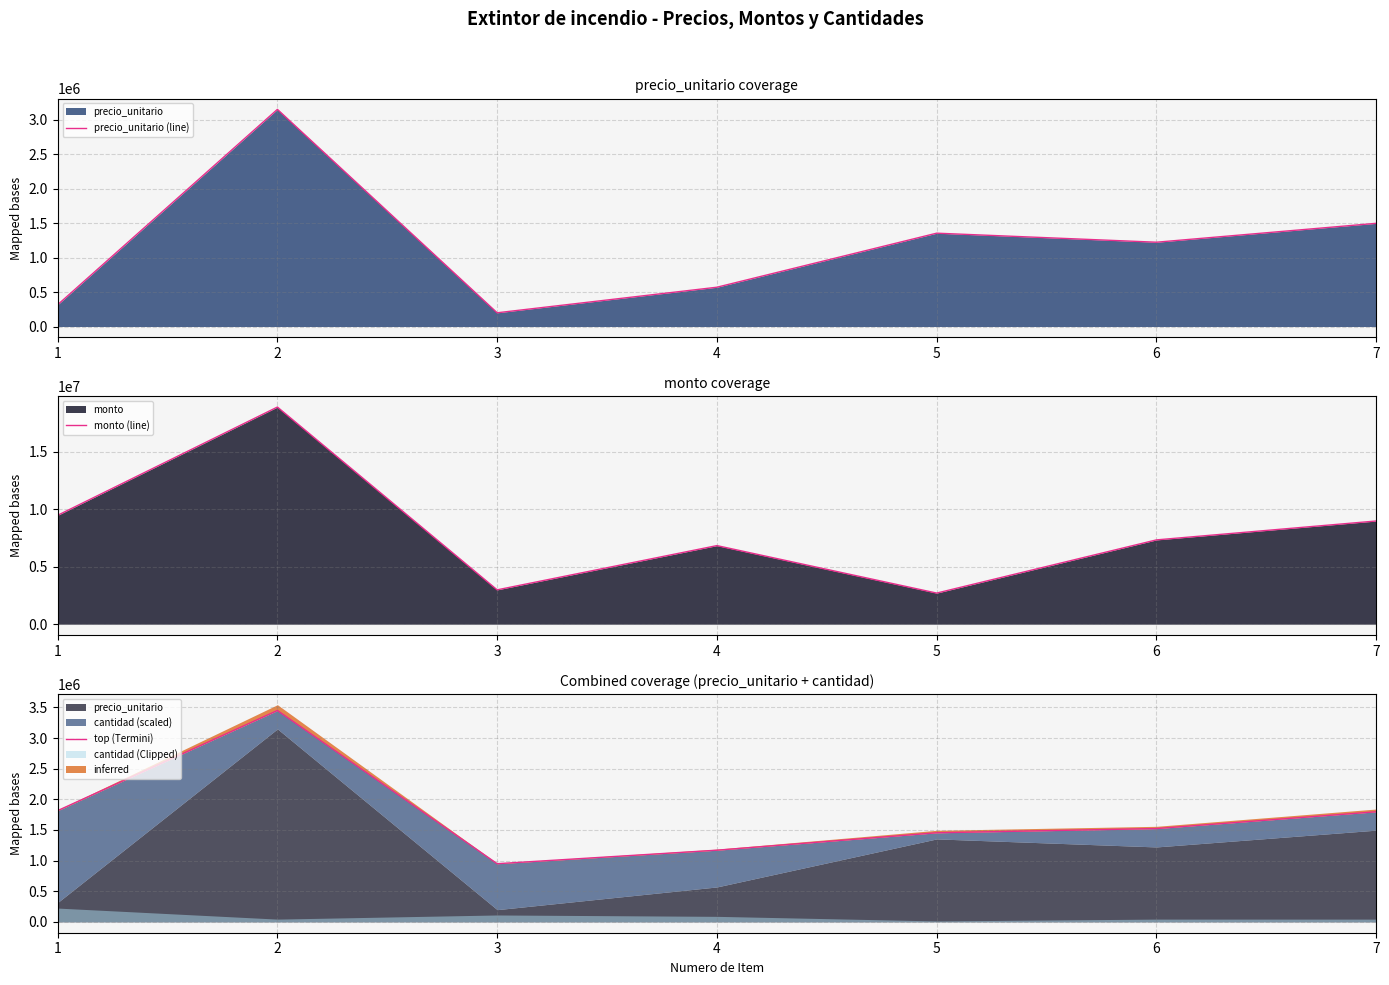

What is the smallest value displayed?

199333